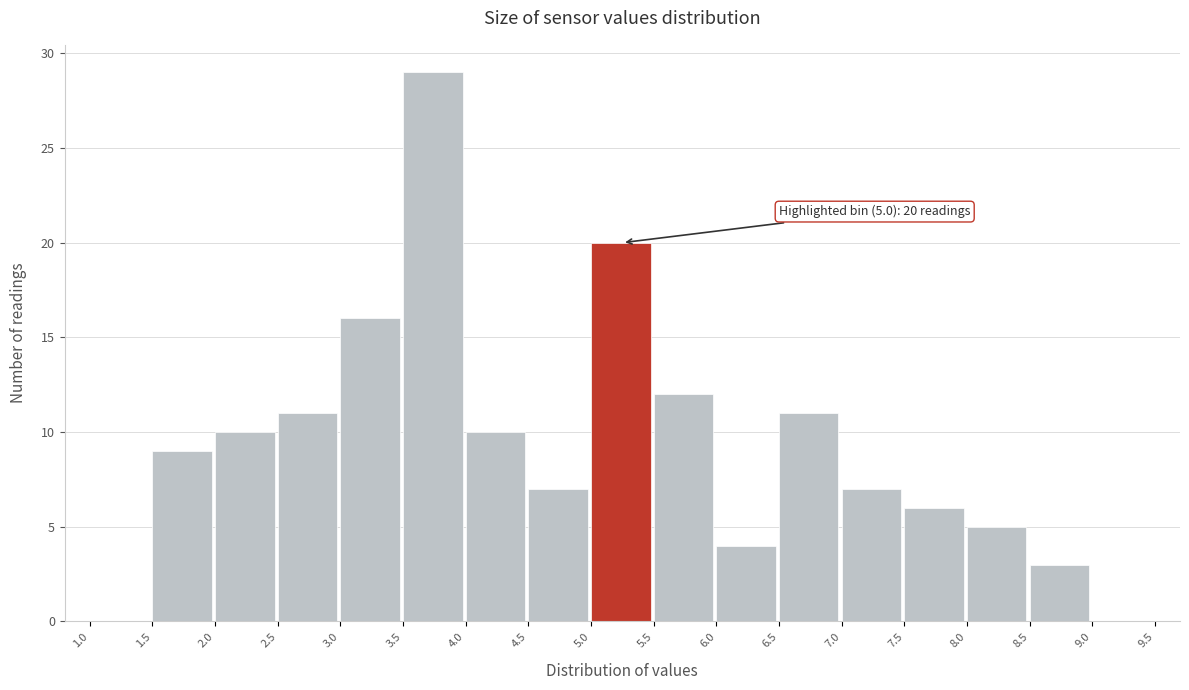

Over which range of the x-axis is the bar tallest?

3.5 to 4.0